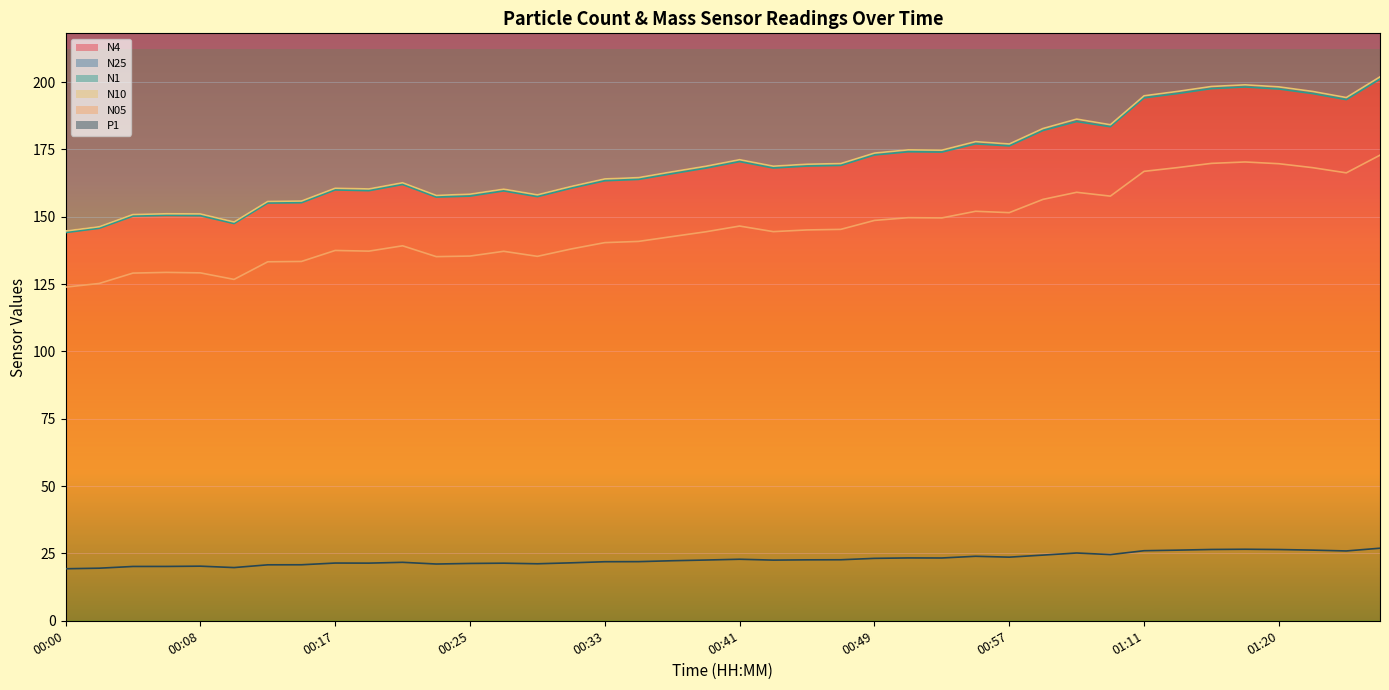

At which category does N1 reach its first local valley?

00:10